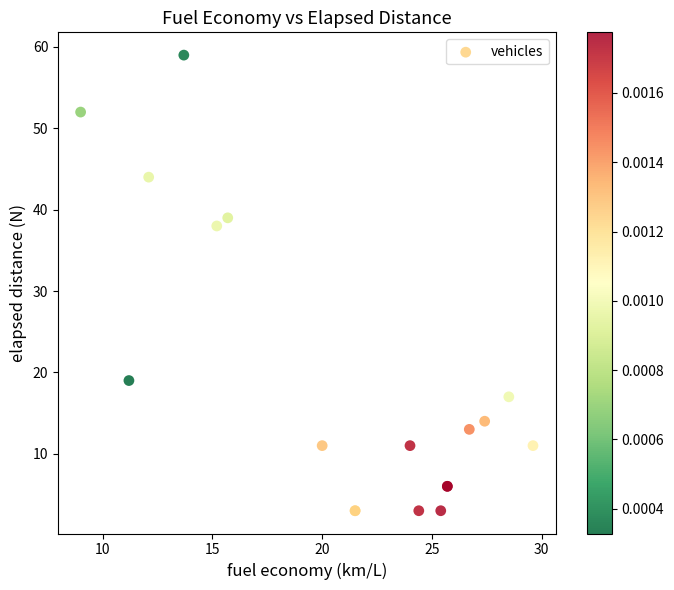

What Y value in the scatter plot is closest to 31?

38